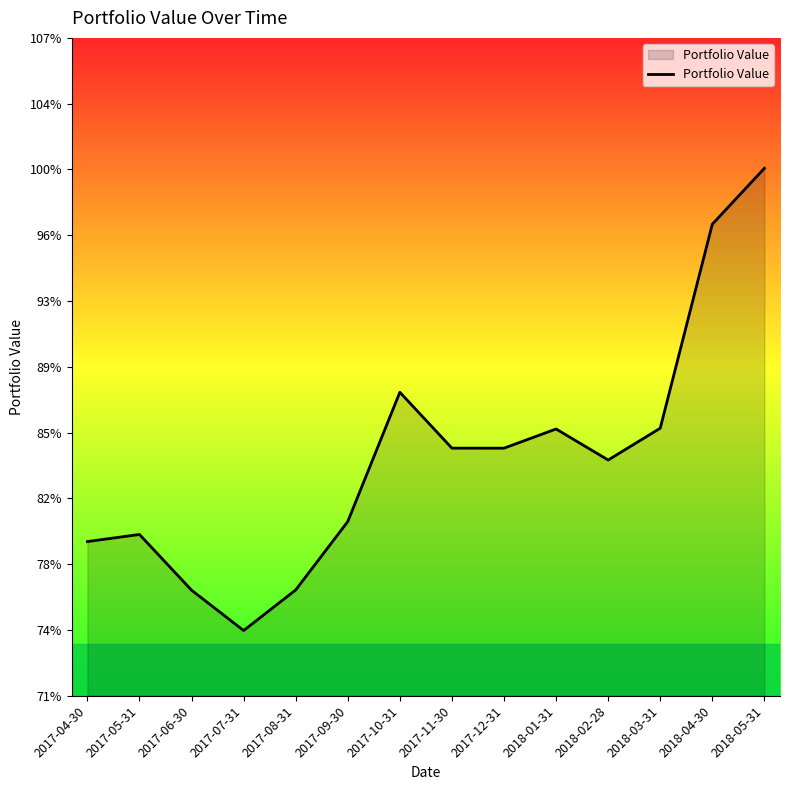

List the labels in order of value, smallest first.

2017-07-31, 2017-06-30, 2017-08-31, 2017-04-30, 2017-05-31, 2017-09-30, 2018-02-28, 2017-12-31, 2017-11-30, 2018-01-31, 2018-03-31, 2017-10-31, 2018-04-30, 2018-05-31